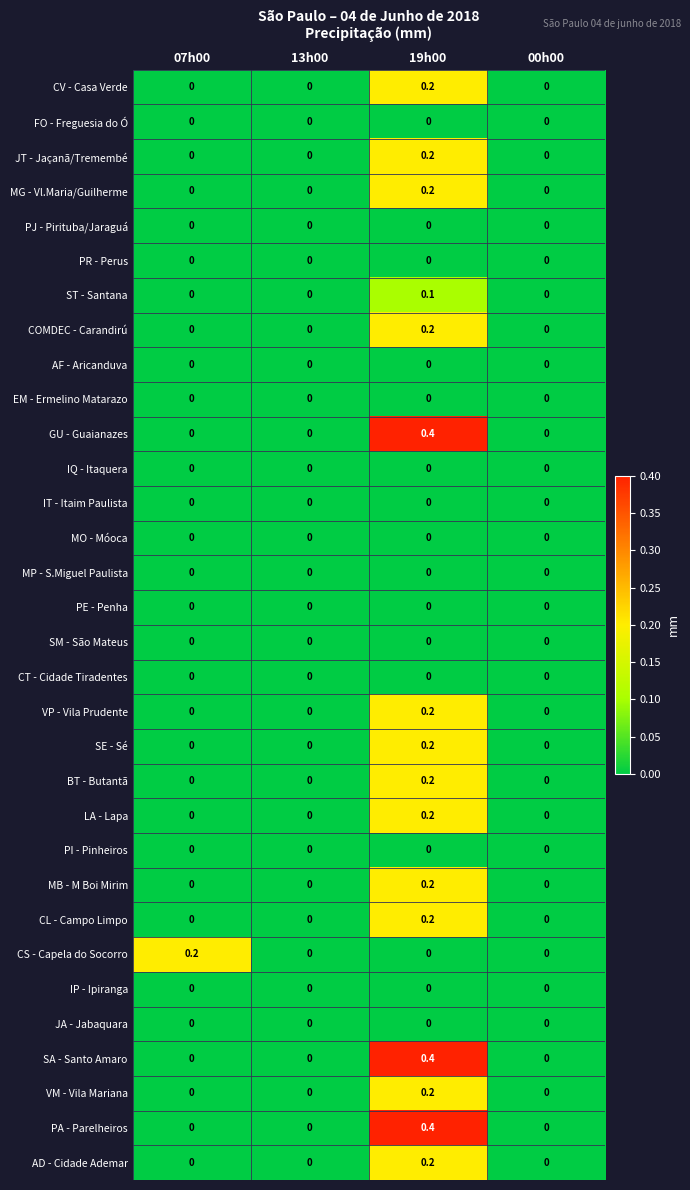

Is it true that MP - S.Miguel Paulista equals 0.0 at 13h00?

True